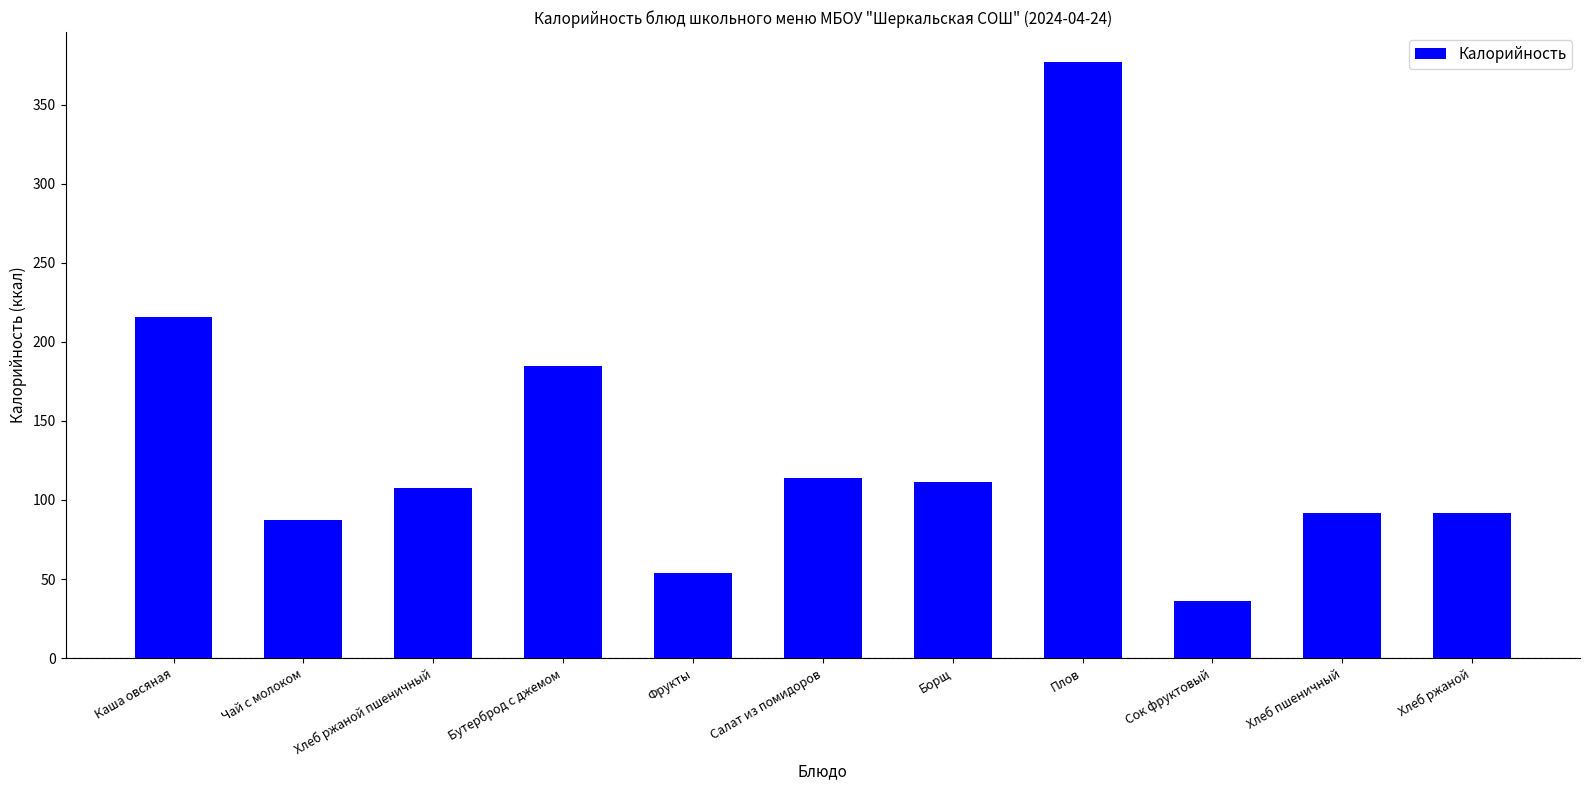

What is the change in value from Хлеб ржаной пшеничный to Бутерброд с джемом?

+77.5